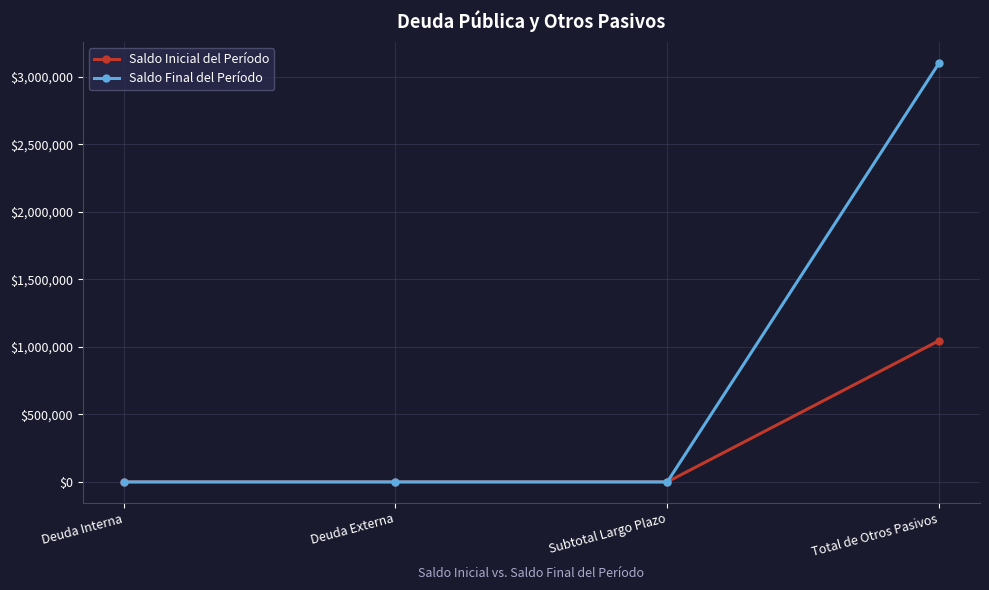

The value of Saldo Final del Período at Subtotal Largo Plazo is 0.0. True or false?

True